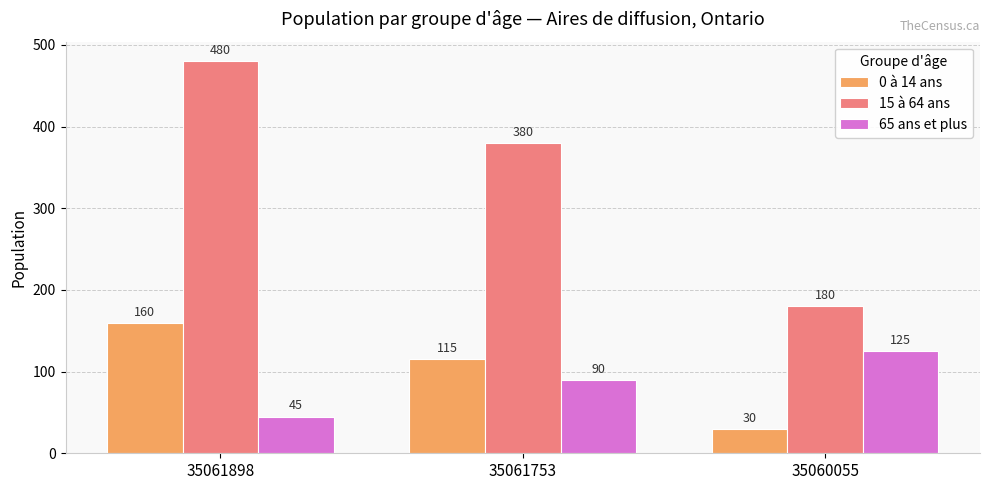

At 35061753, list the series in order from smallest to largest.

65 ans et plus, 0 à 14 ans, 15 à 64 ans